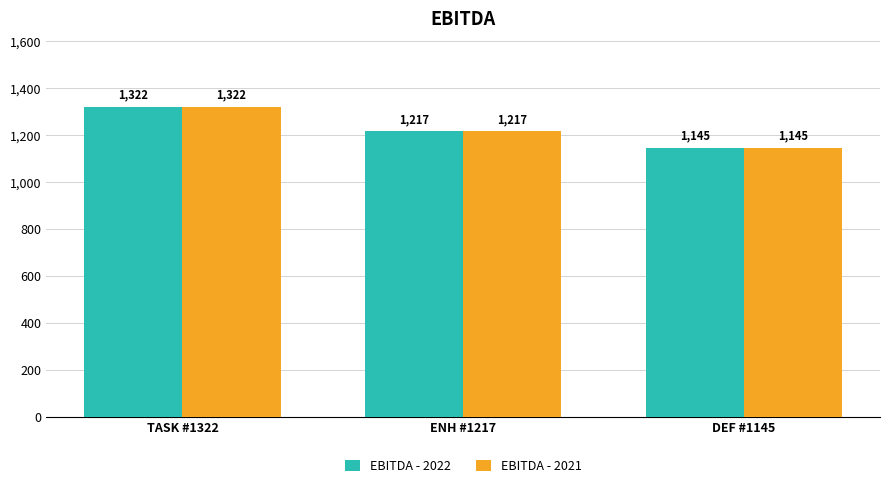

What is the value of the EBITDA - 2022 bar at the 2nd from the left?

1217